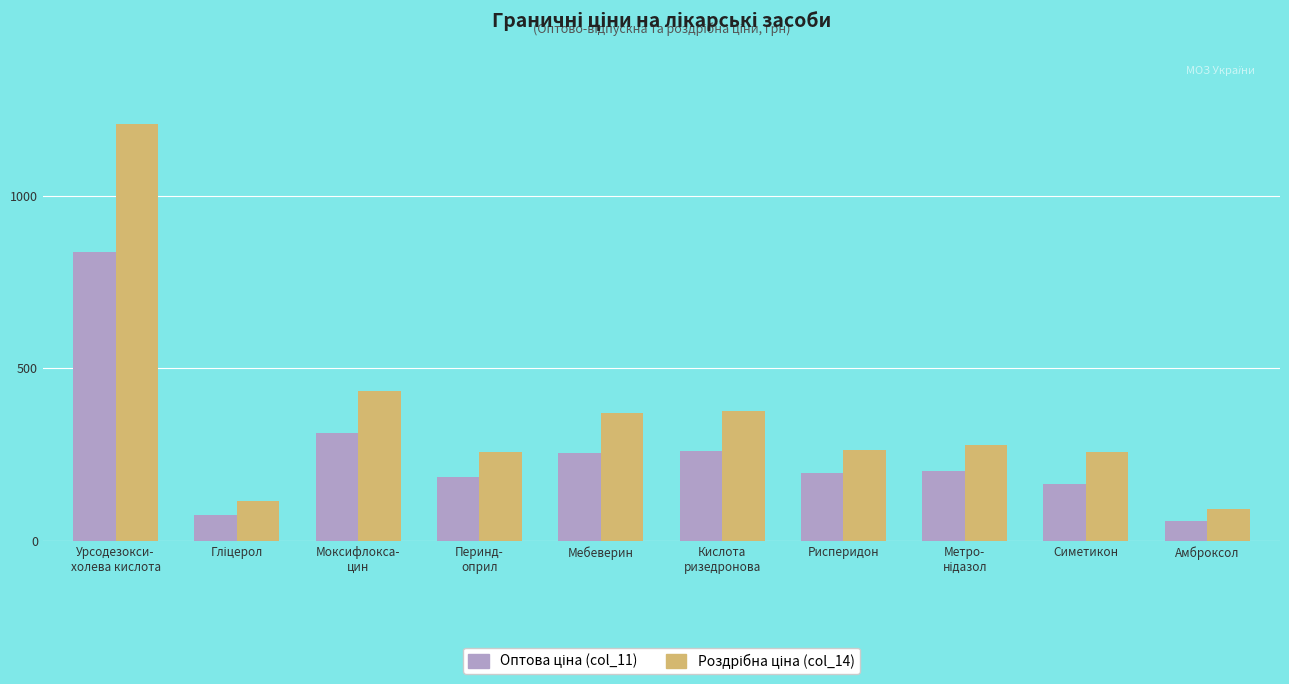

What is the difference between the highest and lowest values at Рисперидон?

65.1